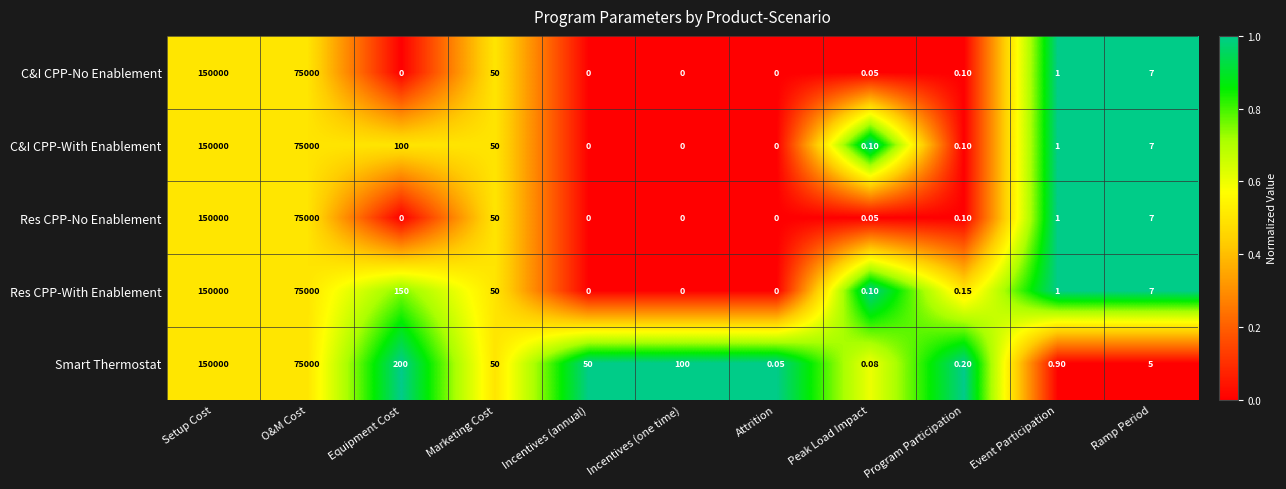

Between Incentives (annual) and Ramp Period, which series saw the biggest shift?

Smart Thermostat